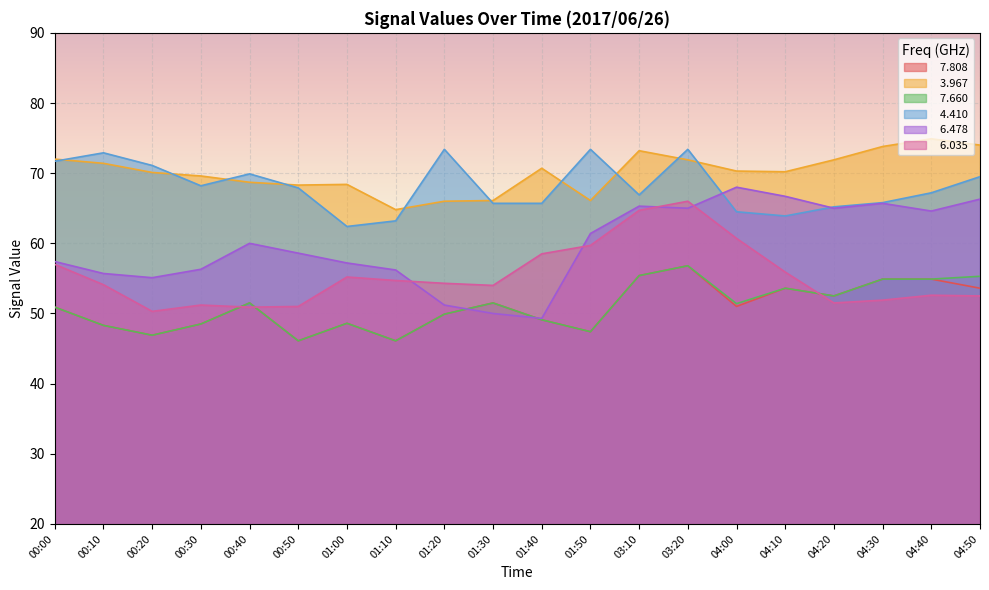

Where does the   6.478 series first go above 60?

01:50